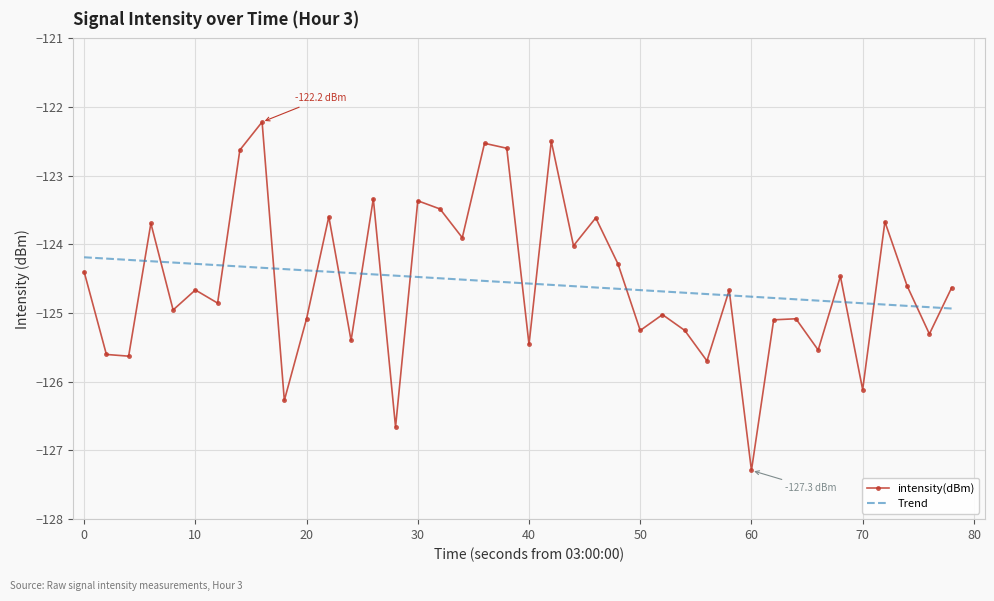

What is the difference between the maximum and minimum values in the intensity(dBm) series?

5.1